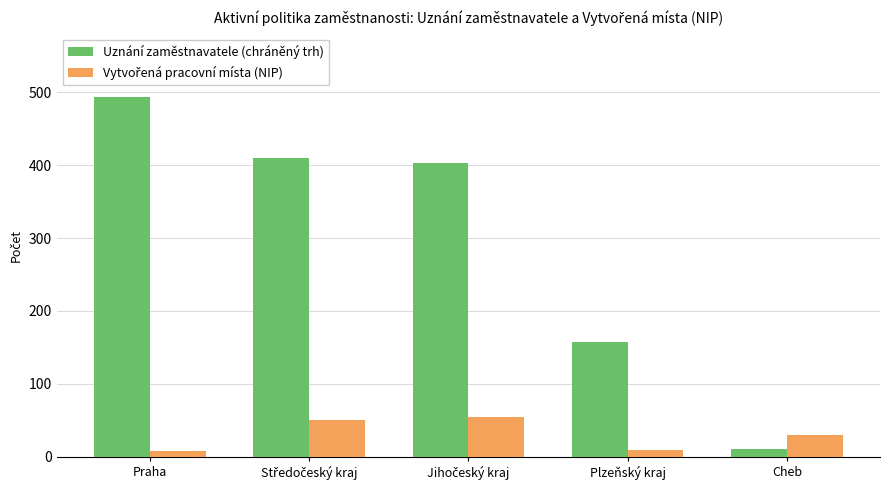

Which series has the largest total across all categories?

Uznání zaměstnavatele (chráněný trh)